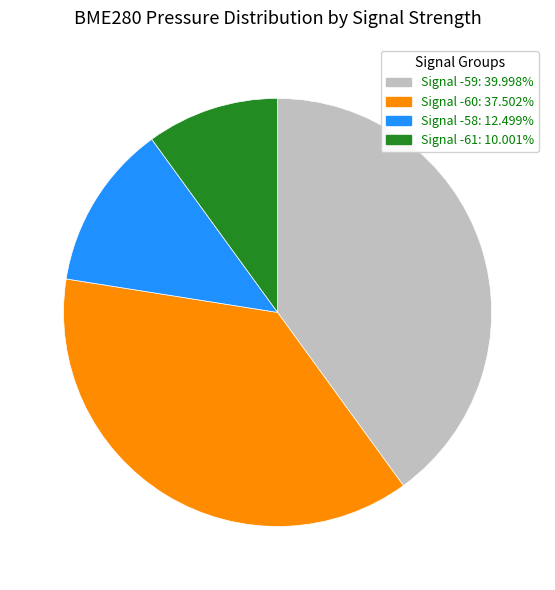

Approximately how many times larger is the value at Signal -59: 39.998% compared to Signal -58: 12.499%?

3.2